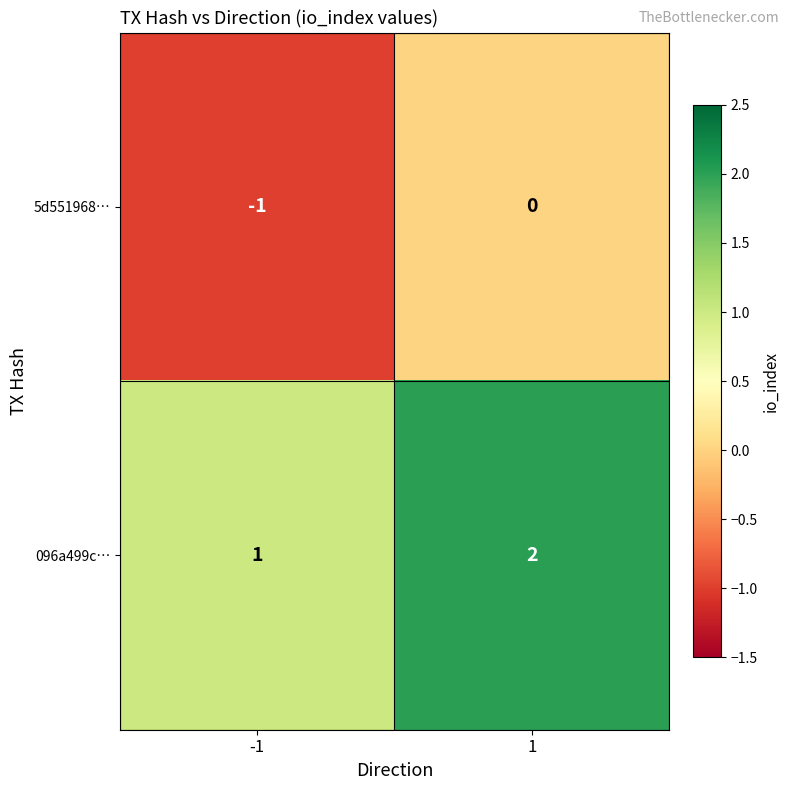

List the labels in order of 5d551968… value, largest first.

1, -1